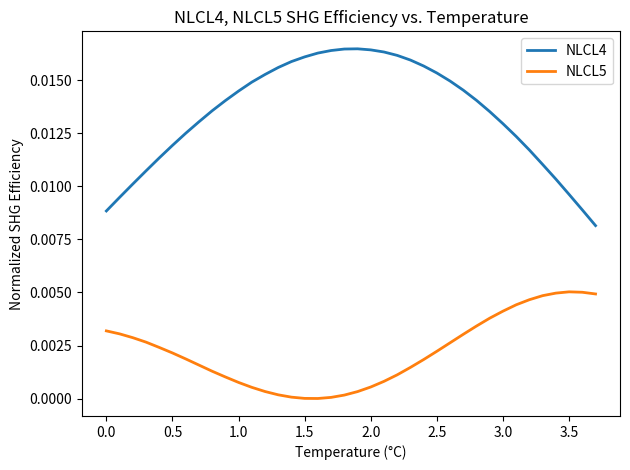

Rank the series by their average value, from highest to lowest.

NLCL4, NLCL5